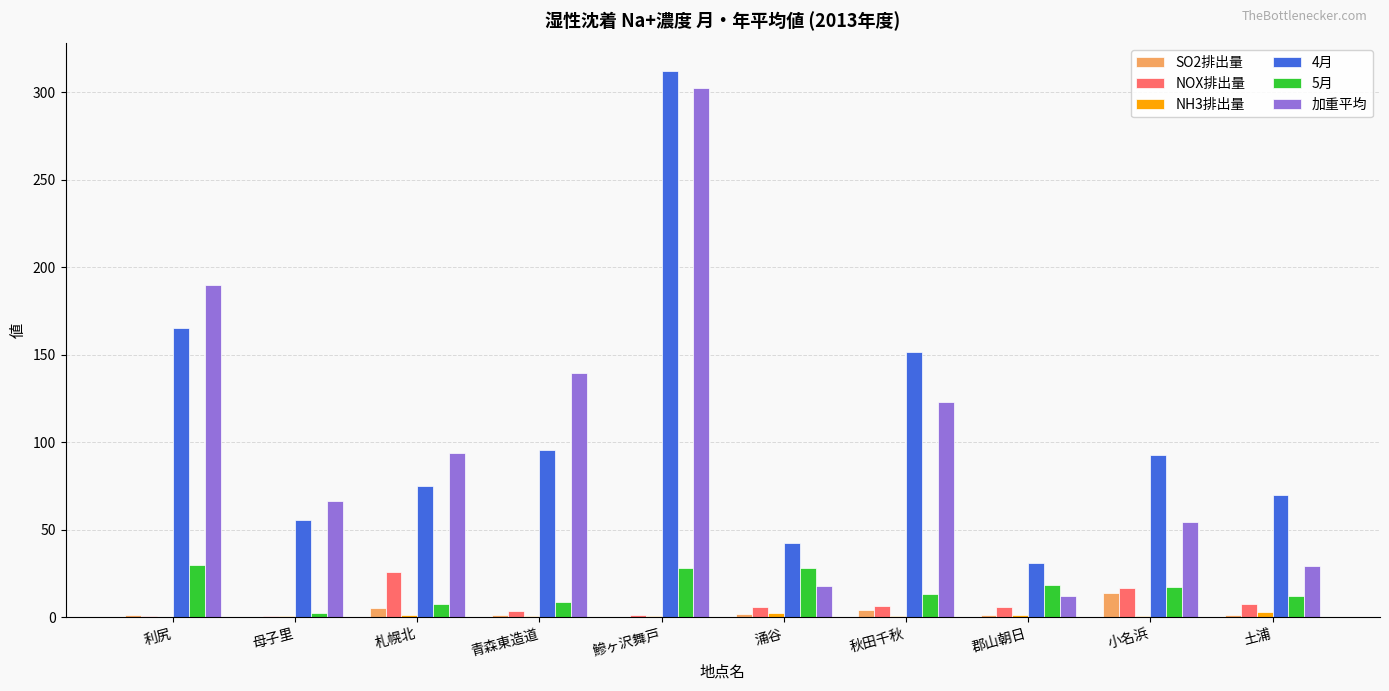

What is the difference between the SO2排出量 values at 利尻 and 青森東造道?

0.1